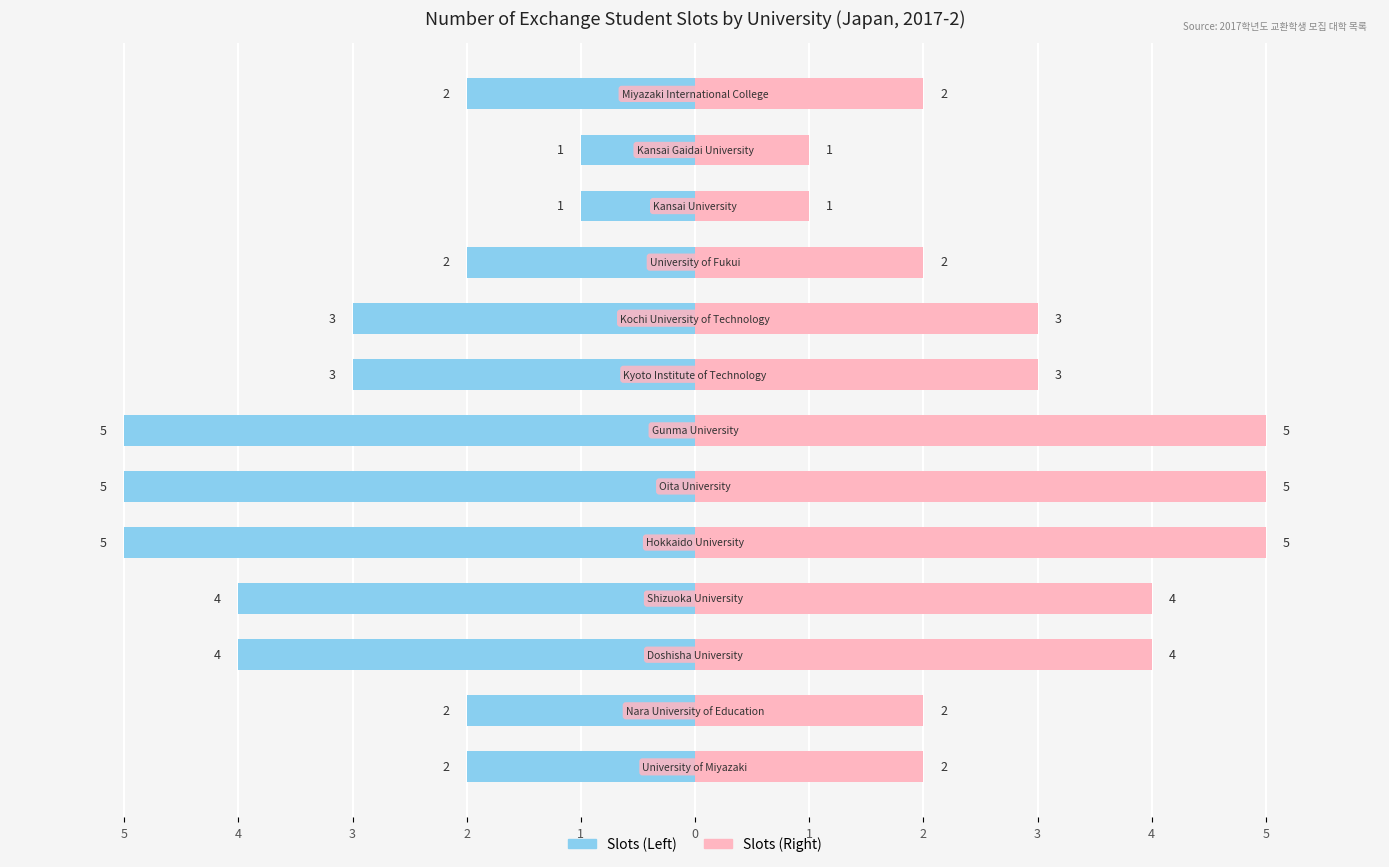

Between 1 and 3, which series saw the biggest shift?

Slots